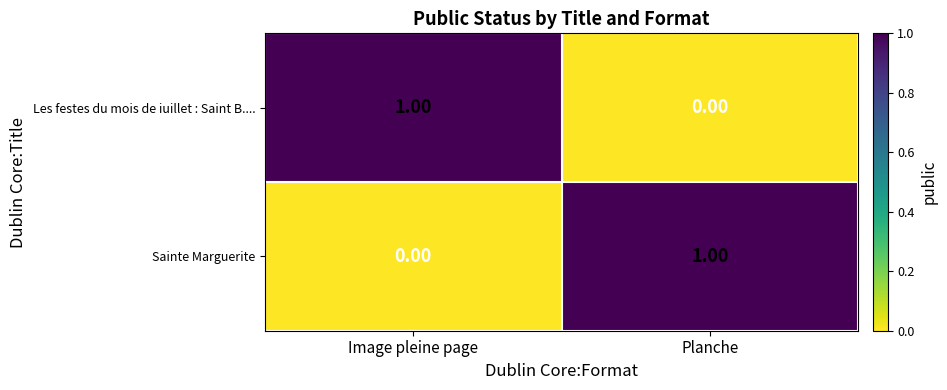

At which label does Sainte Marguerite reach its peak?

Planche